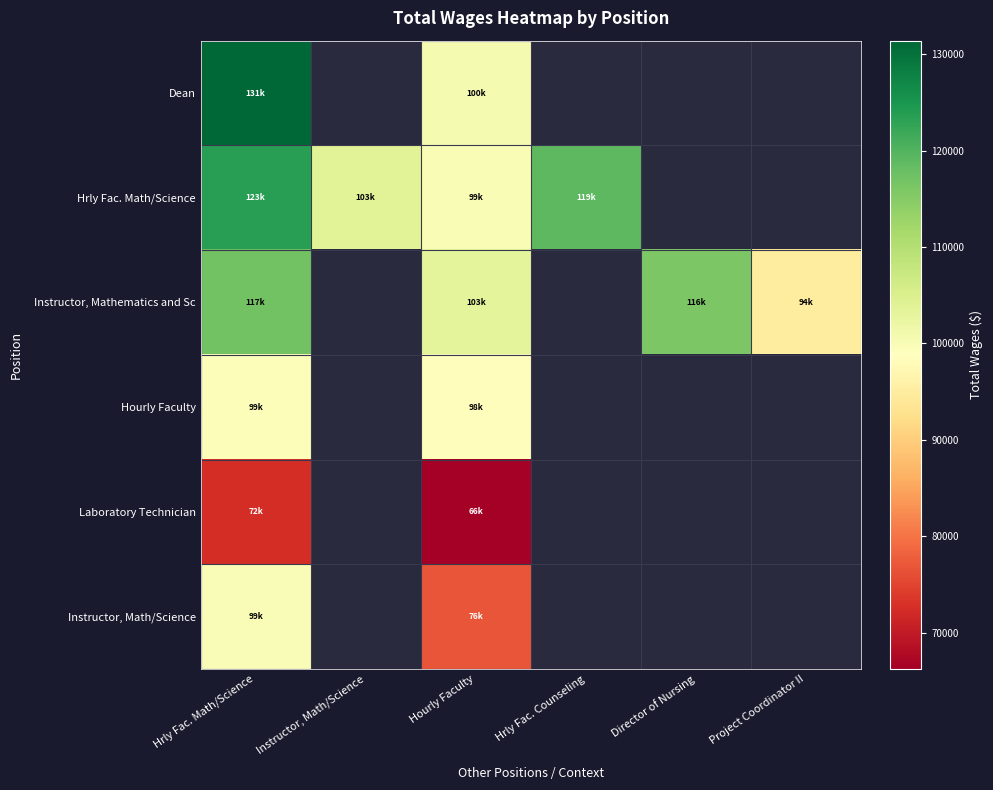

What value does the Laboratory Technician series have at Hourly Faculty?

66234.0